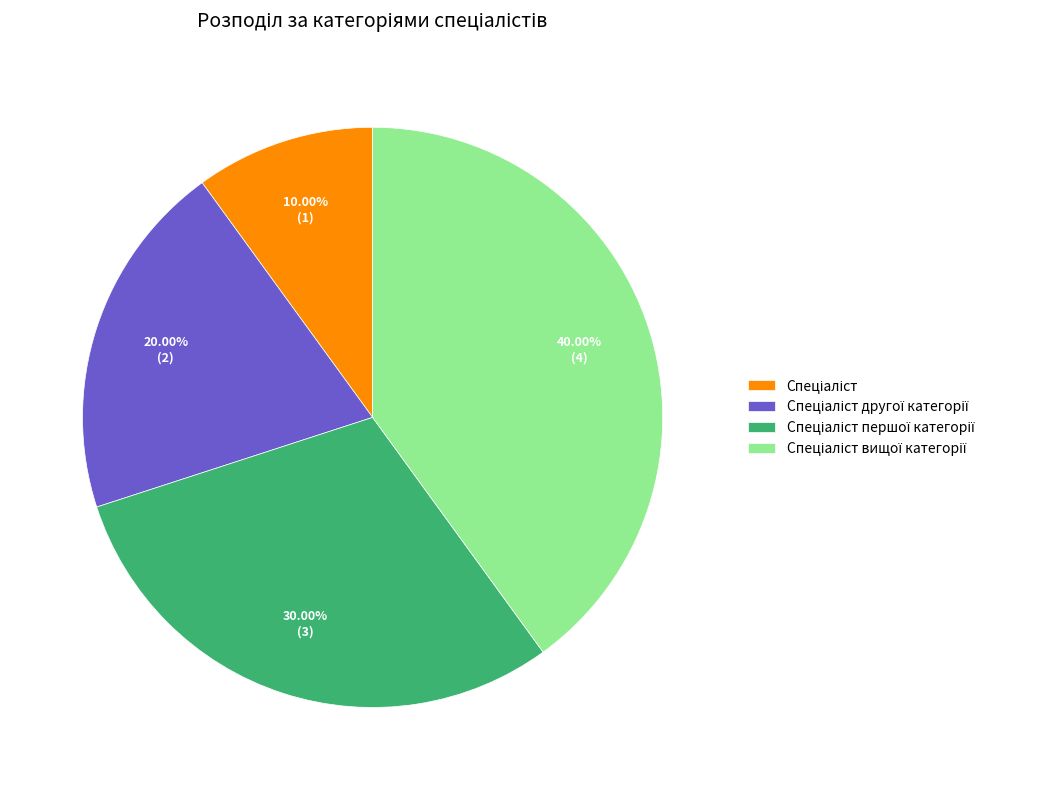

Is there a majority slice in this chart?

No